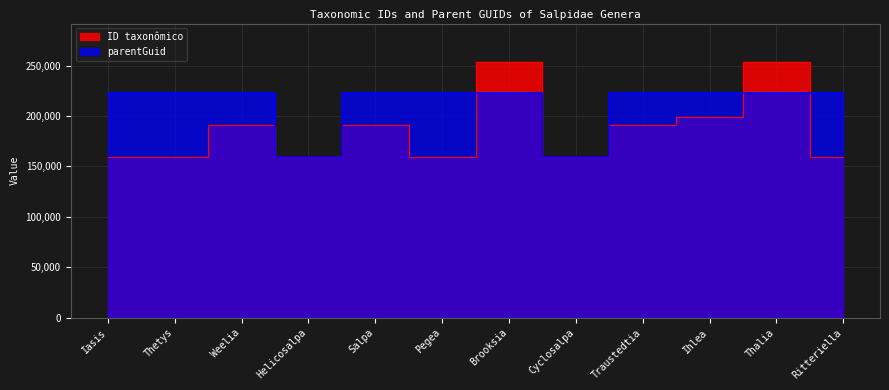

List the labels in order of parentGuid value, smallest first.

Helicosalpa, Cyclosalpa, Iasis, Thetys, Weelia, Salpa, Pegea, Brooksia, Traustedtia, Ihlea, Thalia, Ritteriella